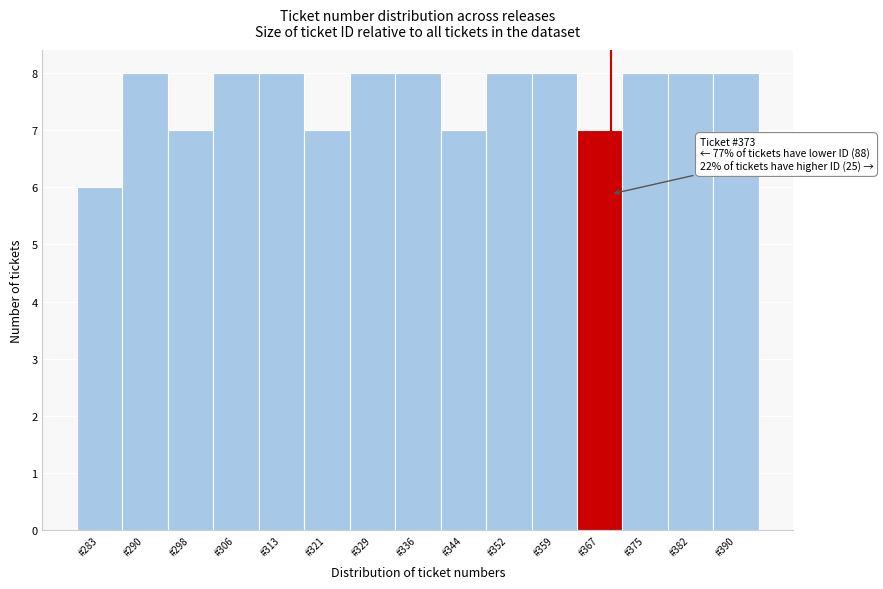

Reading right to left, extract all data points from this chart.

#390=8	#382=8	#375=8	#367=7	#359=8	#352=8	#344=7	#336=8	#329=8	#321=7	#313=8	#306=8	#298=7	#290=8	#283=6